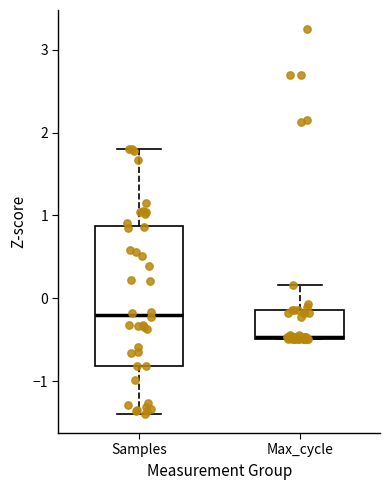

Reading left to right, read every box against the y-axis: the position of its median line, the range the box covers, and the ends of its whiskers. The values are not printed on the chart, so give them approximately, as read against the axis.

Samples: median -0.2, box -0.8 to 0.9, whiskers -1.4 to 1.8
Max_cycle: median -0.5, box -0.5 to -0.1, whiskers -0.5 to 0.2